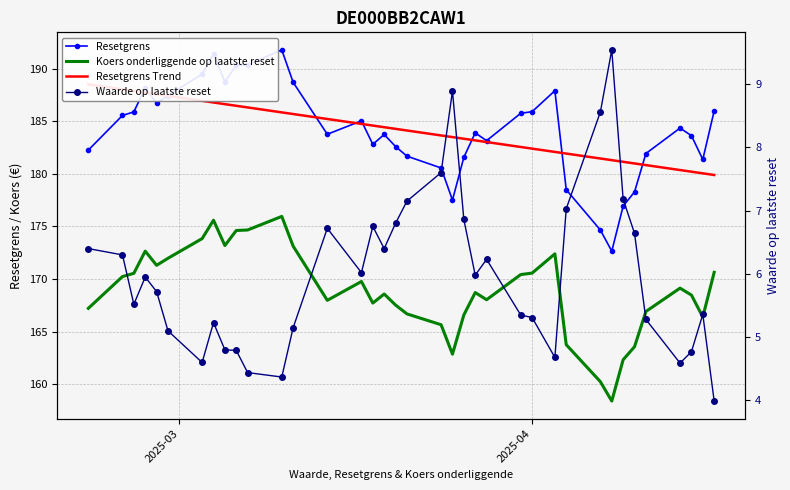

Does the chart have visible grid lines?

Yes